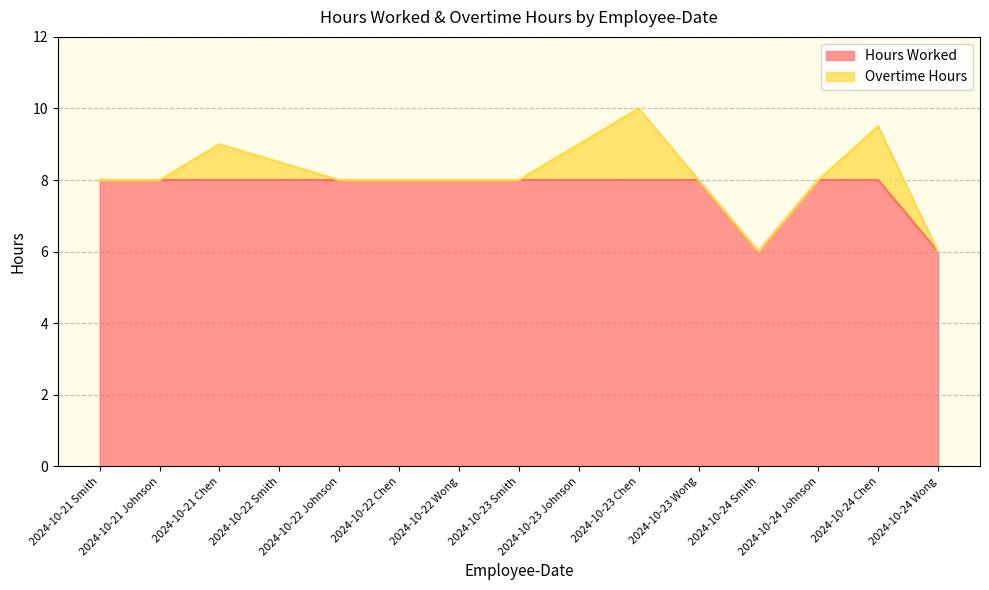

What is the label of the 14th point from the left?

2024-10-24 Chen